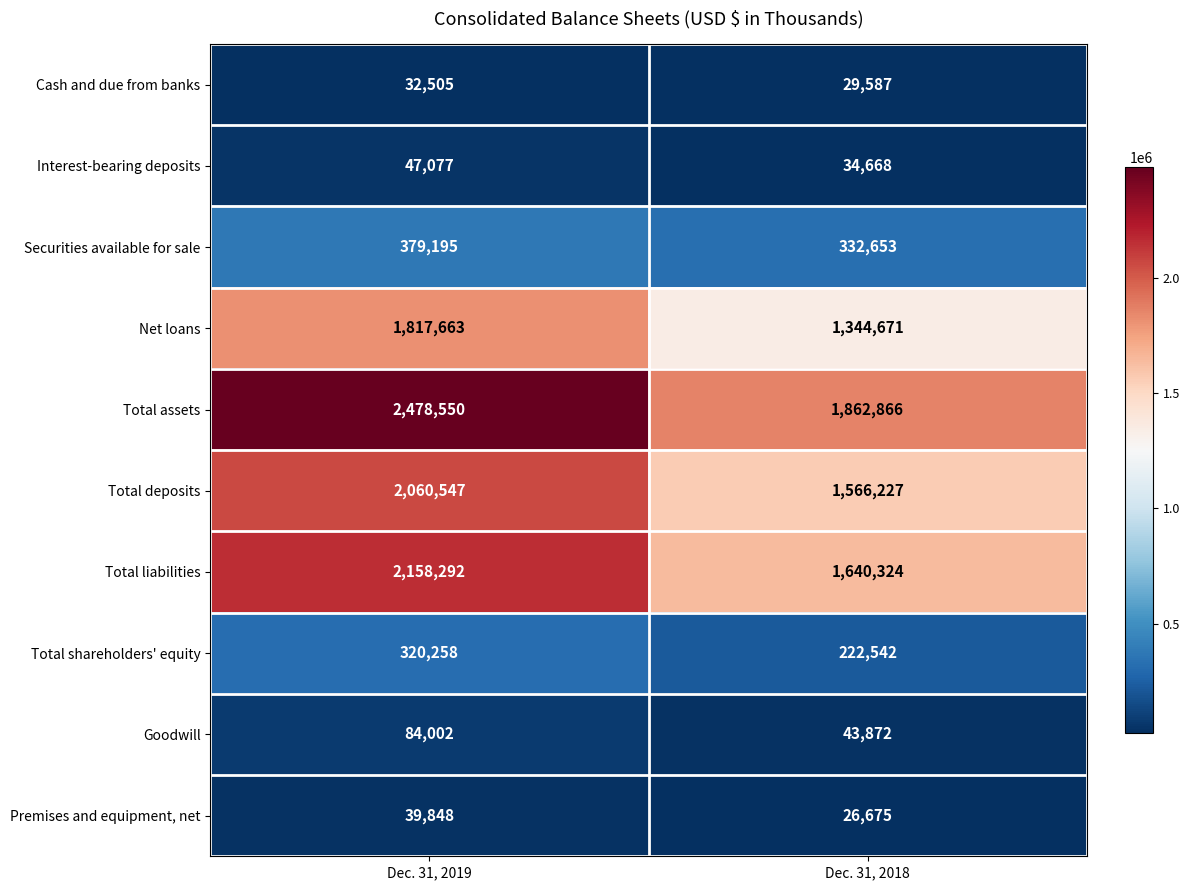

True or false: Total assets has a value of 3808577 at Dec. 31, 2019.

False